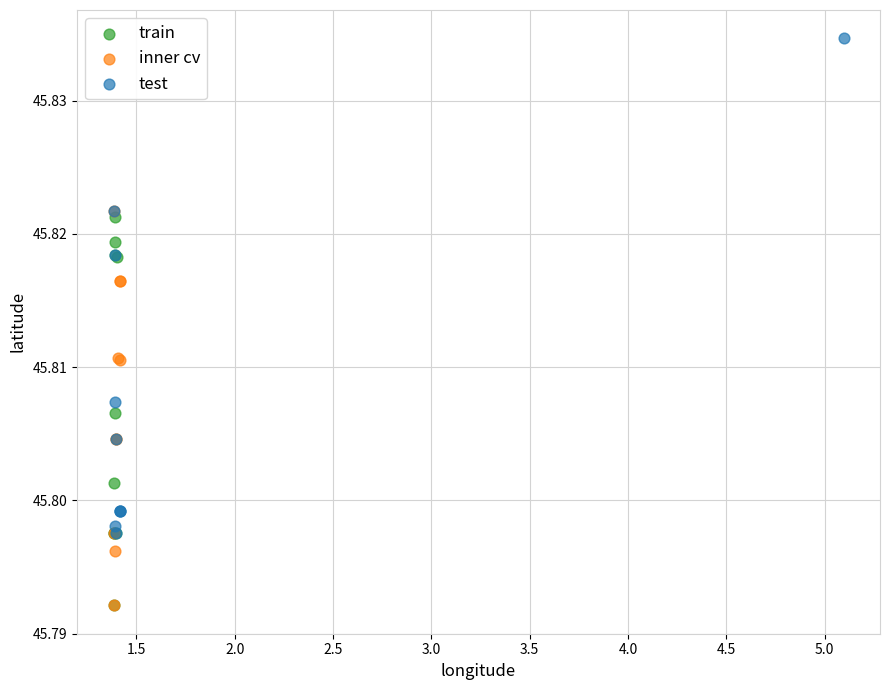

Which series contains the highest Y value?

test